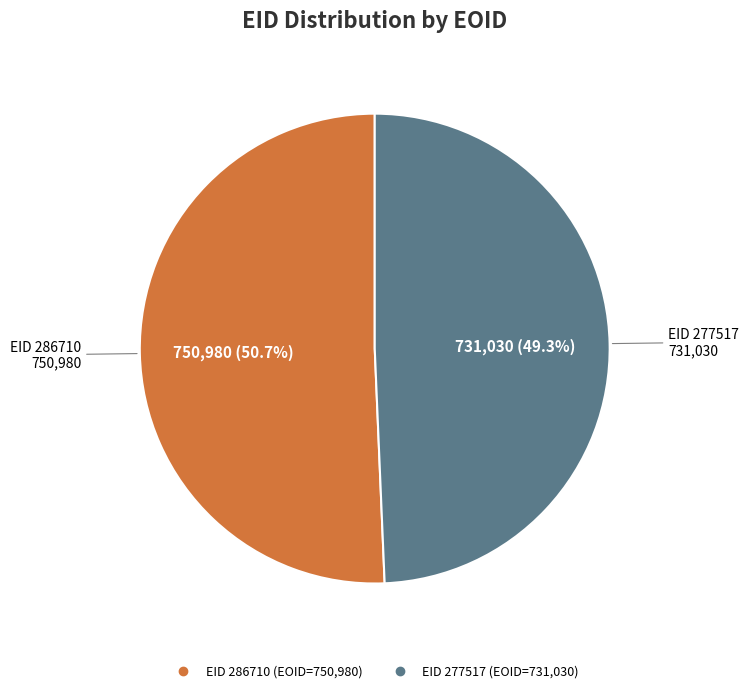

Is there a majority slice in this chart?

Yes